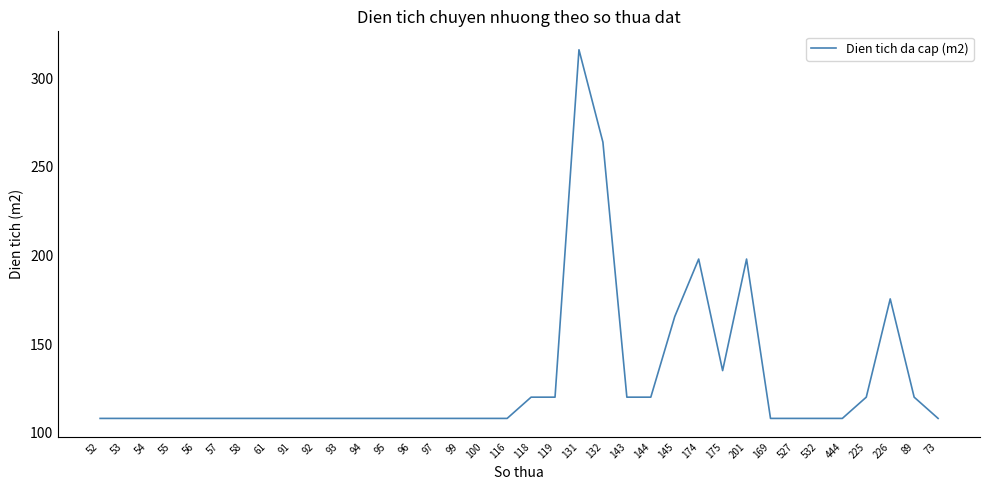

What is the difference between the second highest and minimum values?

156.0